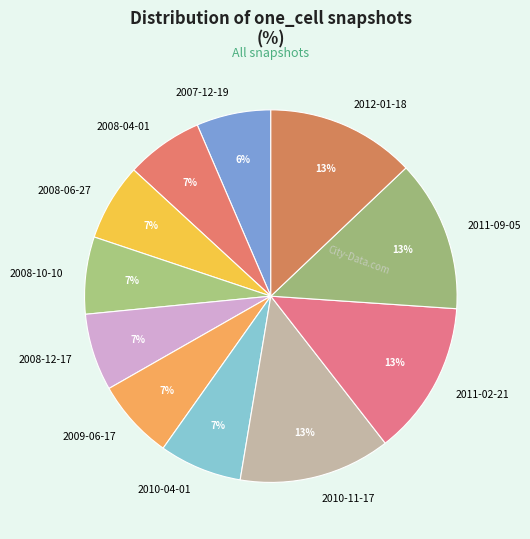

True or false: 2011-09-05 accounts for 1% of the total.

False